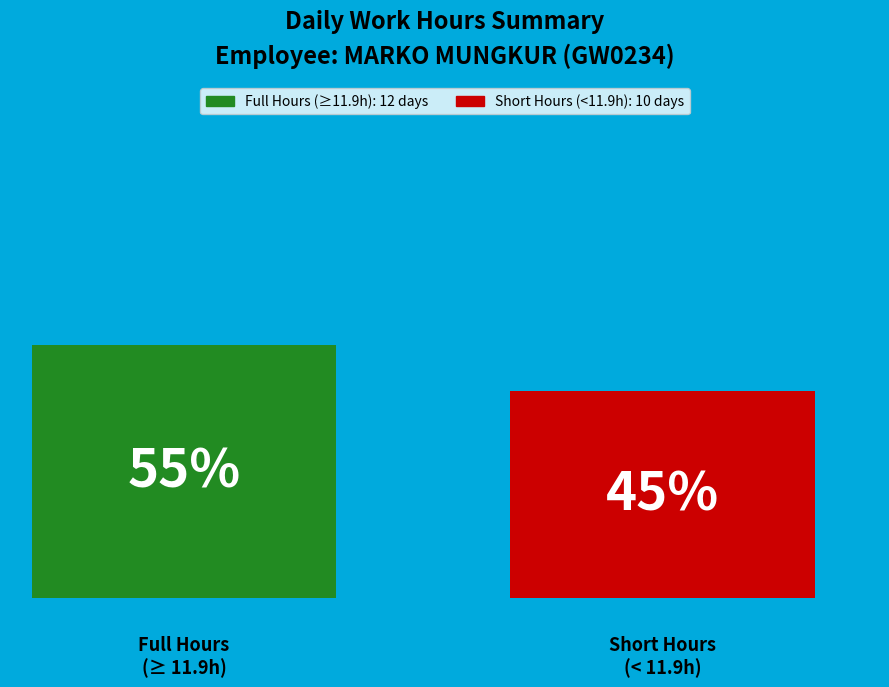

Are the bars horizontal?

No